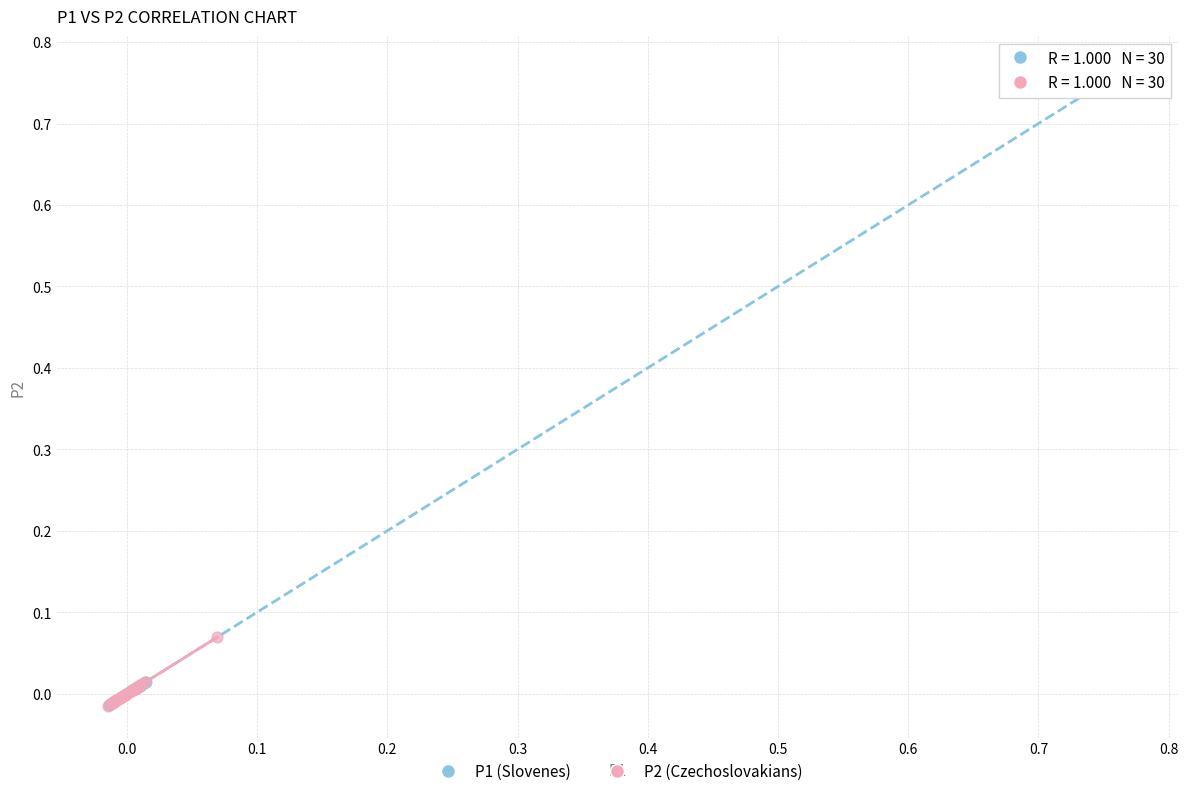

Which series reaches the maximum Y coordinate?

P1 (Slovenes)